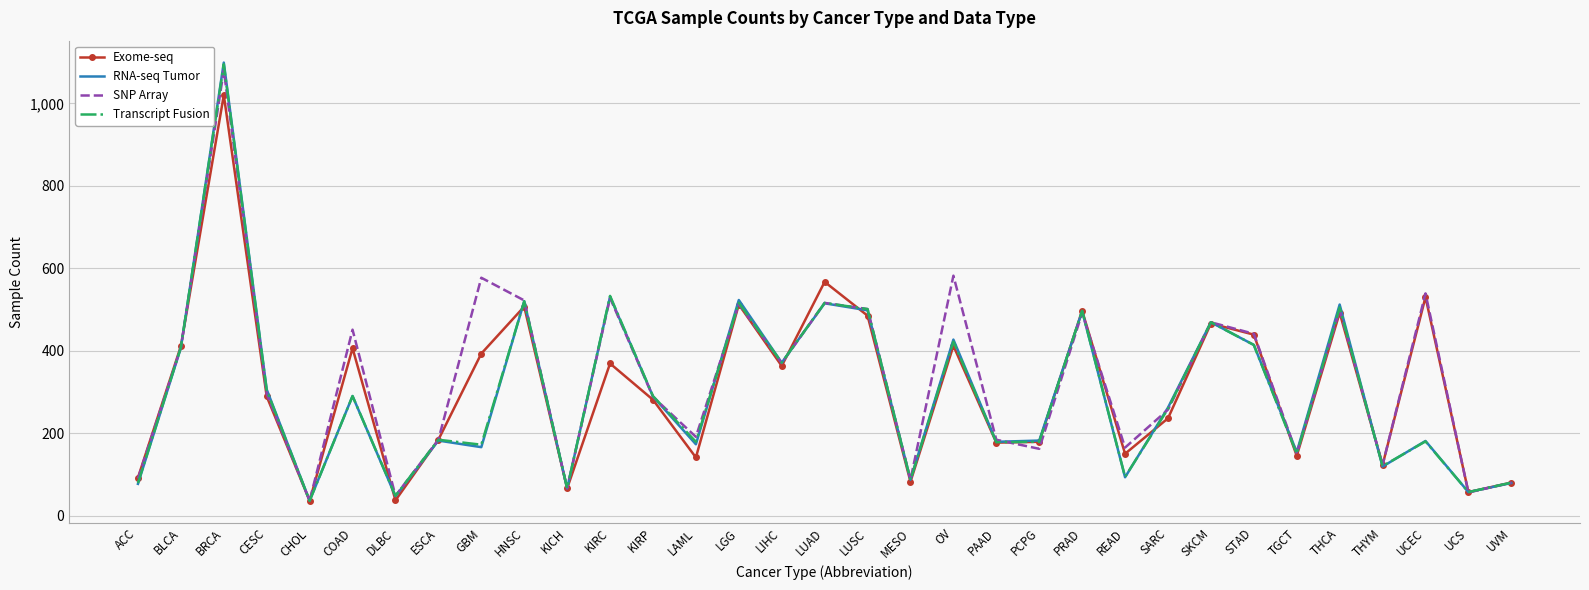

At how many categories does at least one series exceed 199?

19